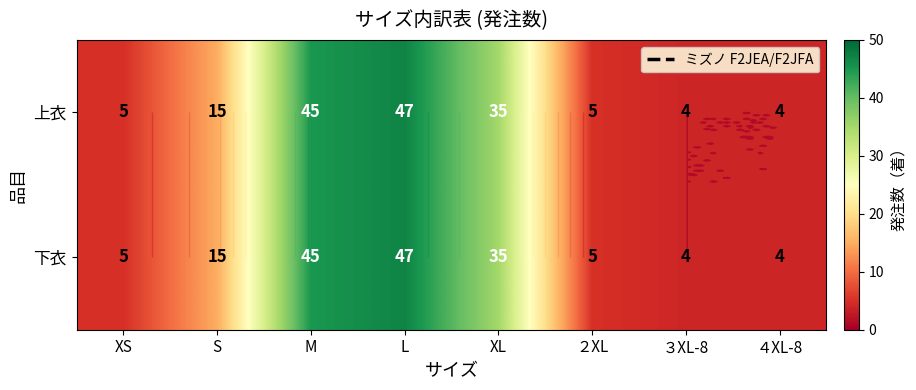

What is the difference between the maximum and minimum values in the 下衣 series?

43